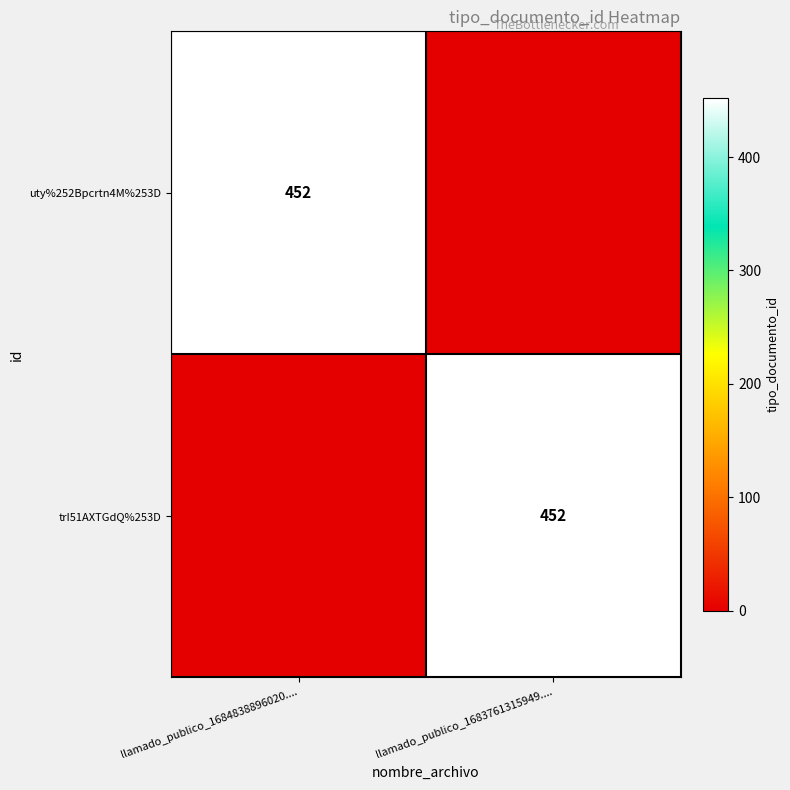

Is it true that uty%252Bpcrtn4M%253D equals 652 at llamado_publico_1684838896020....?

False